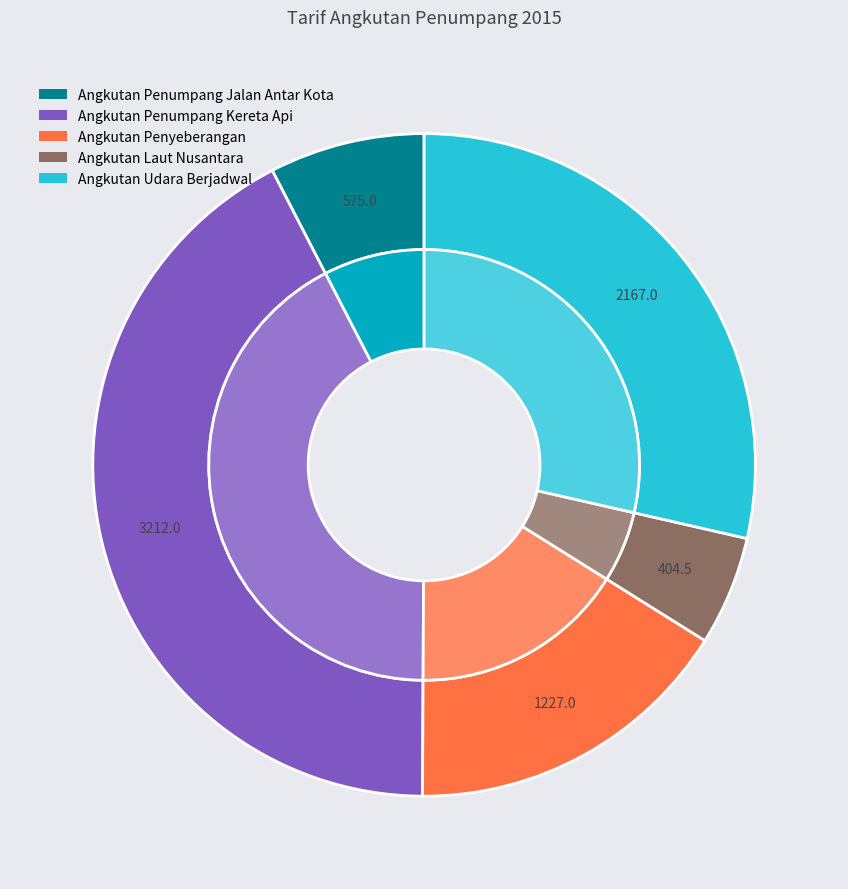

The Angkutan Penumpang Jalan Antar Kota slice represents 1% of the pie. True or false?

False